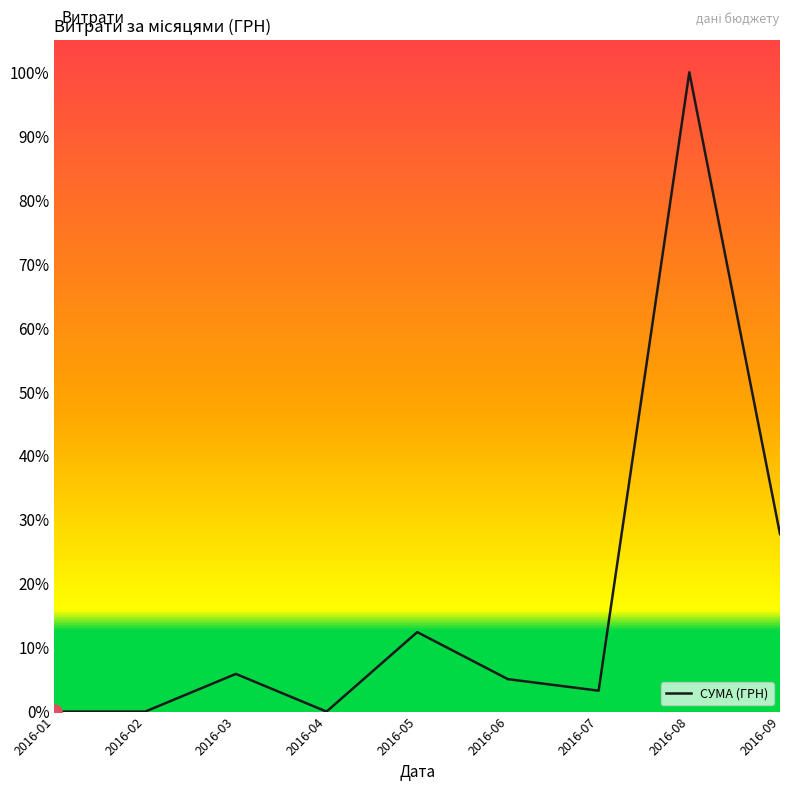

What is the change in value from 2016-07 to 2016-08?

+1.0